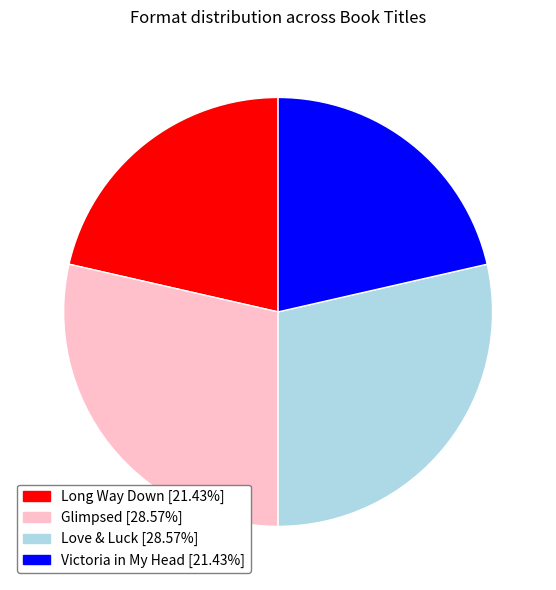

Between Victoria in My Head and Glimpsed, which is larger?

Glimpsed